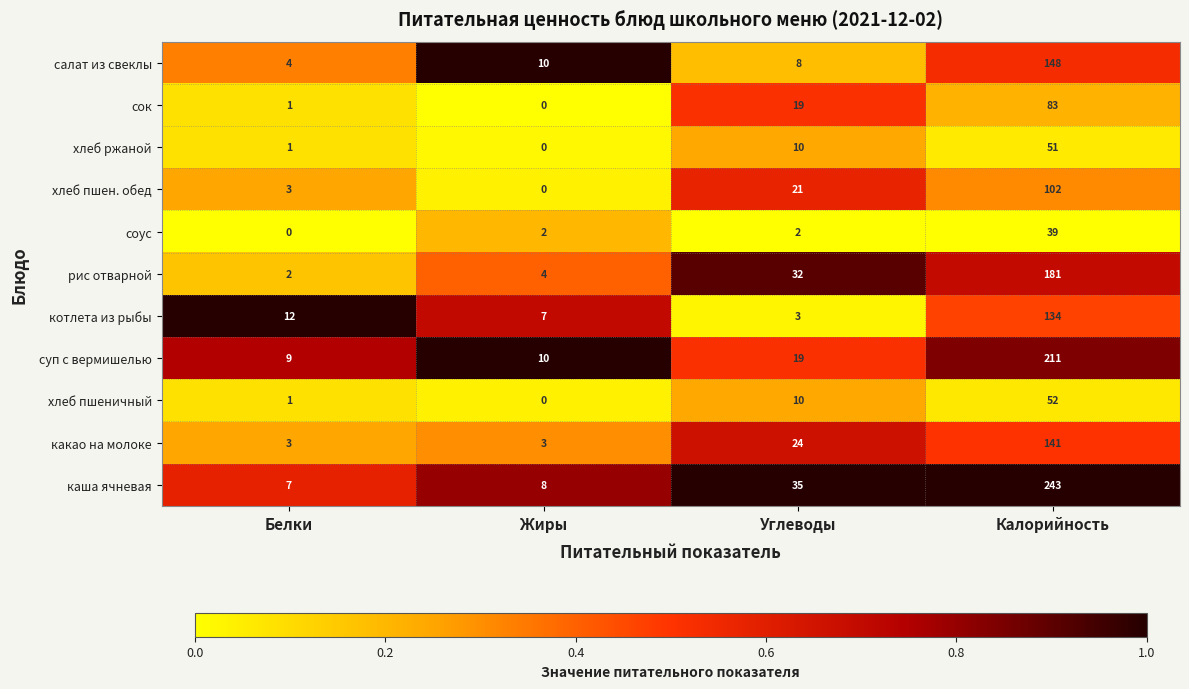

What is the average value of the хлеб пшеничный series?

16